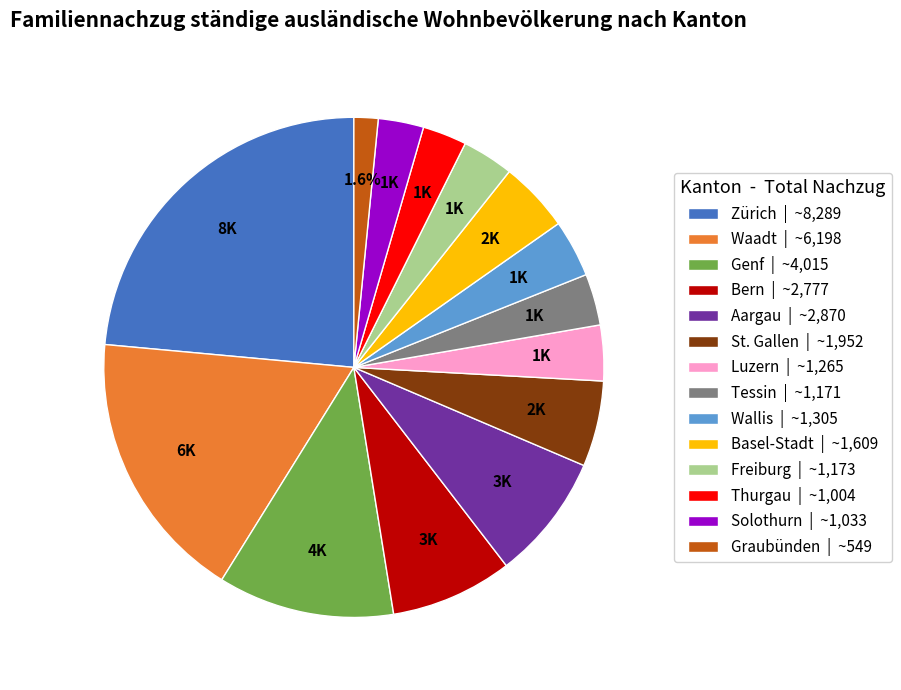

How many segments does this pie chart have?

14